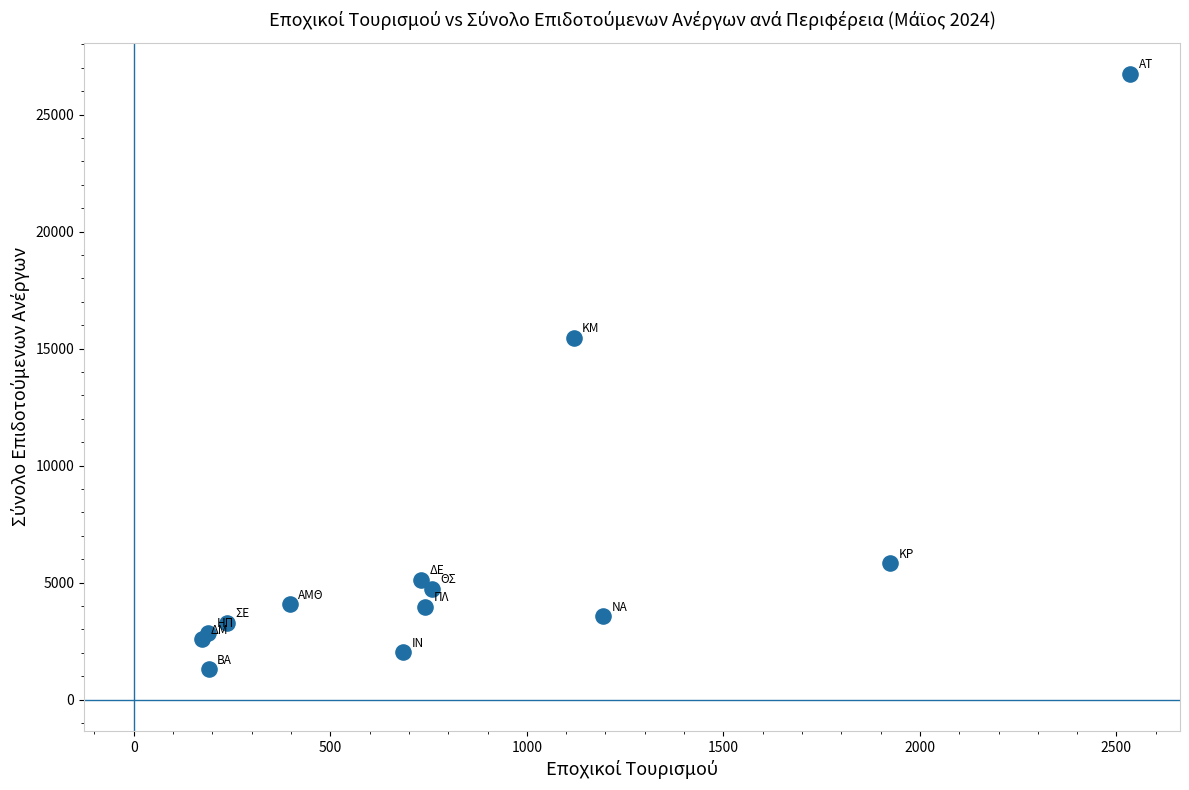

What Y value in the scatter plot is closest to 14013?

15459